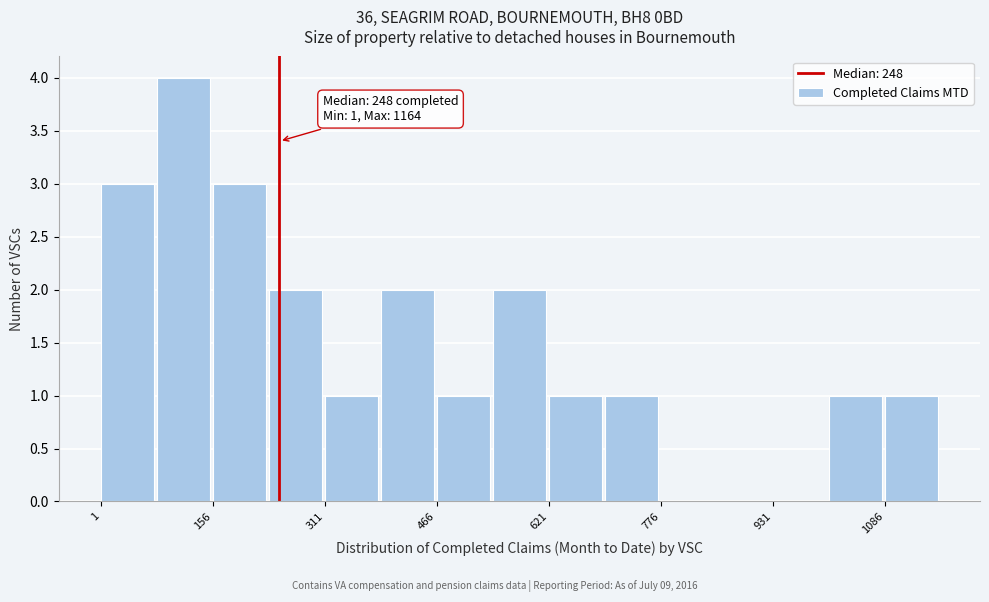

Around what value on the x-axis is the tallest bar? Give the approximate position of its centre, as read against the axis.

120